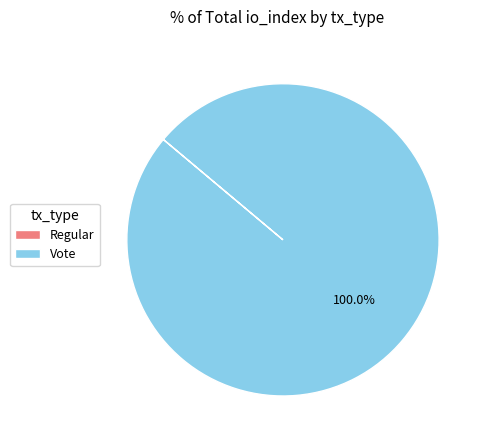

To the nearest percent, what portion does Vote represent?

100%